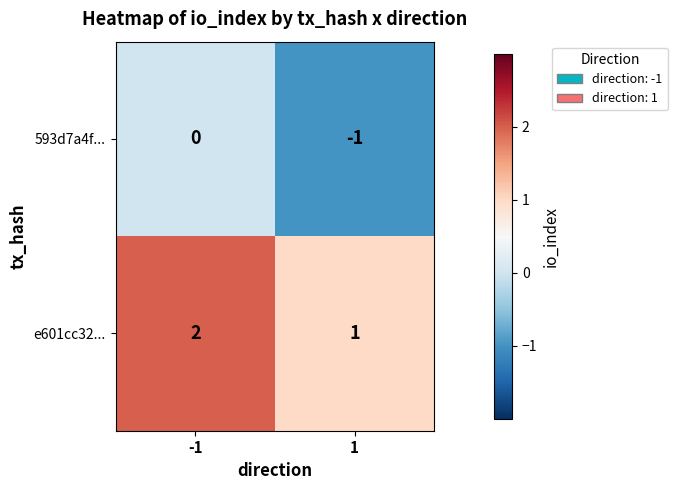

Is the value of 593d7a4f... at -1 greater than the value of e601cc32... at 1?

No